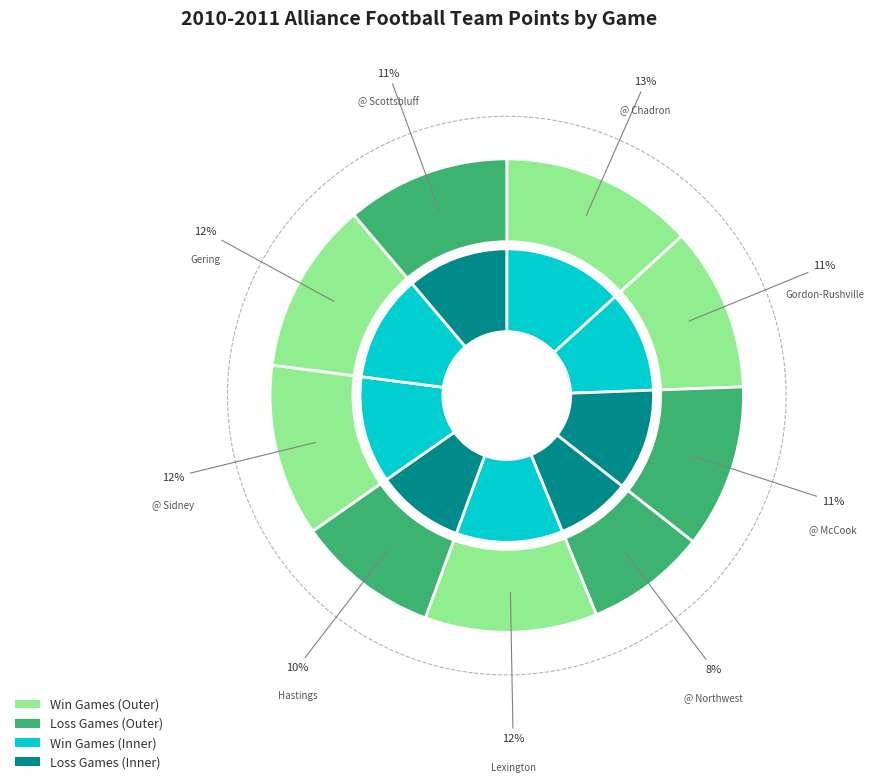

Rank the categories by value from highest to lowest.

@ Chadron, Lexington, @ Sidney, Gering, Gordon-Rushville, @ McCook, @ Scottsbluff, Hastings, @ Northwest